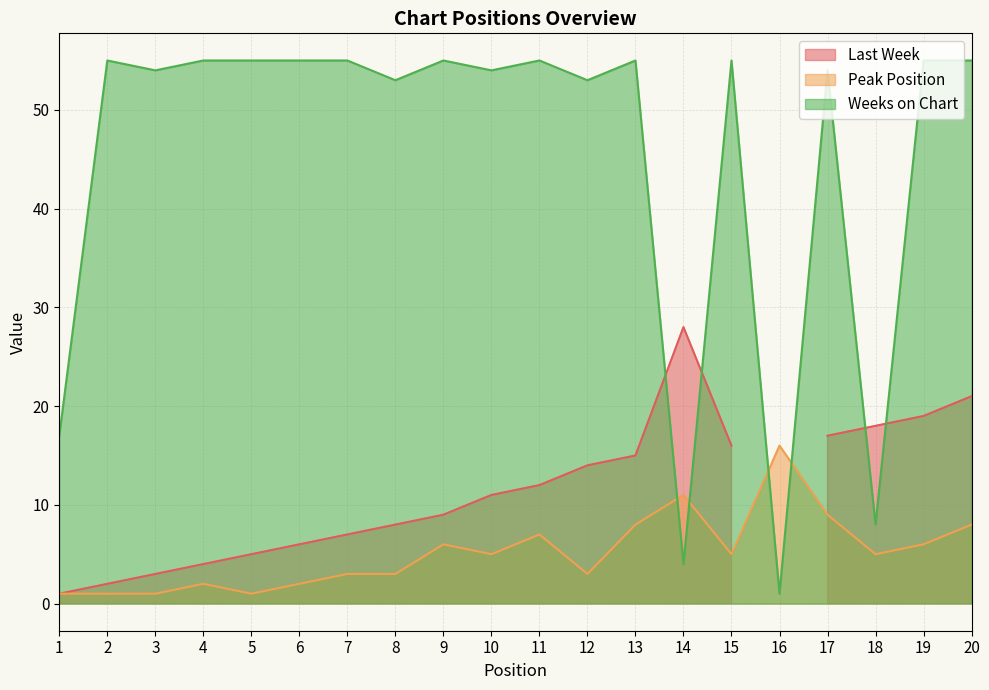

Which category has the highest value in the Peak Position series?

16